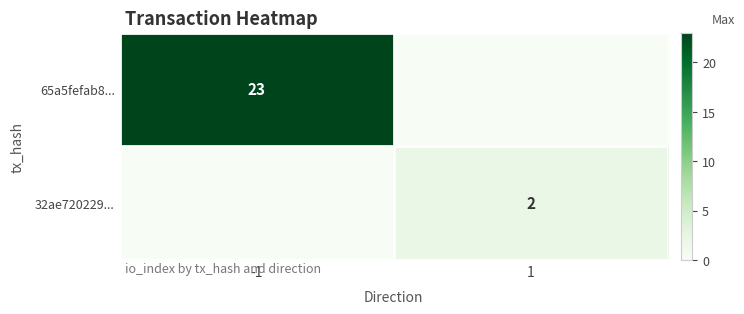

What is the total value across all series at 1?

2